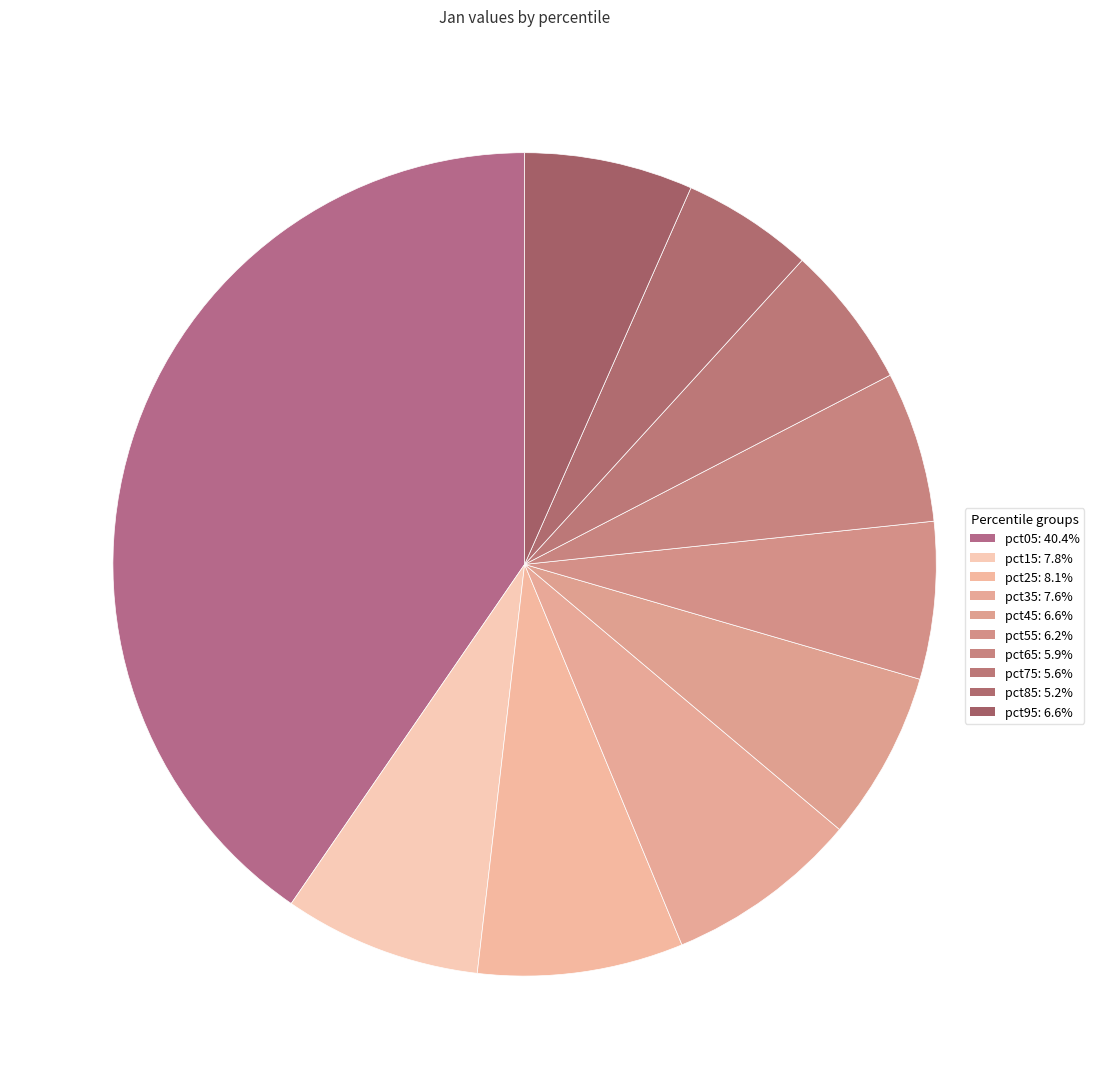

Count the number of slices in the pie.

10